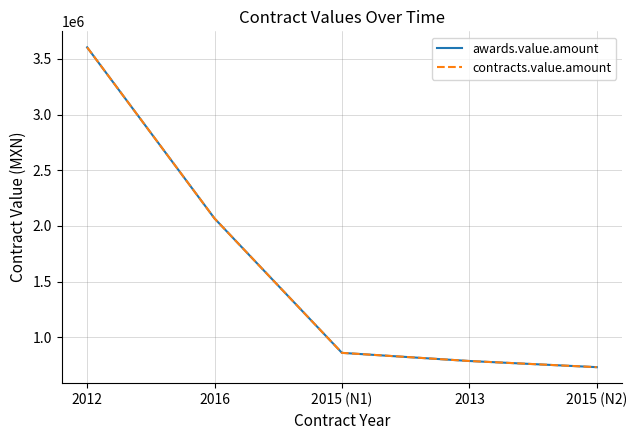

What is the average value of the contracts.value.amount series?

1610675.4